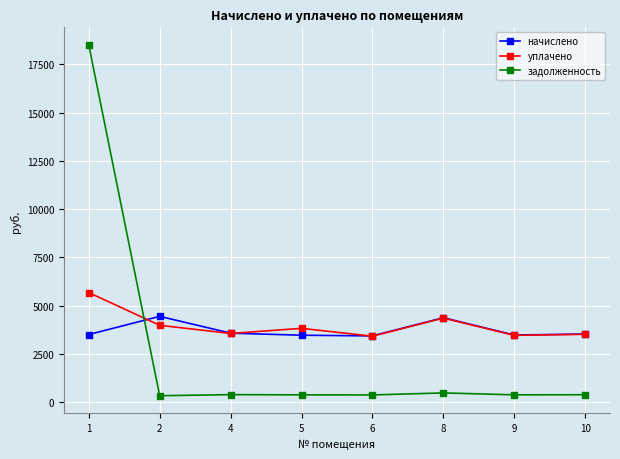

Which series has the largest total across all categories?

уплачено